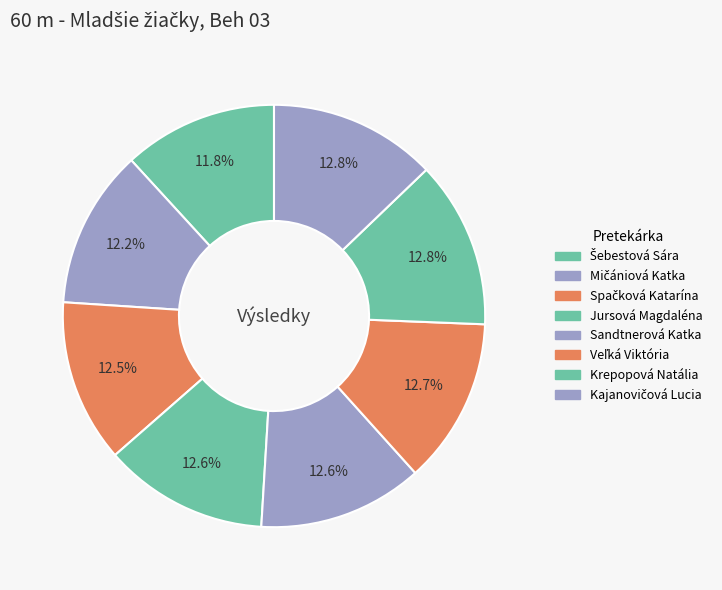

What percentage is the Veľká Viktória slice, to the nearest percent?

13%